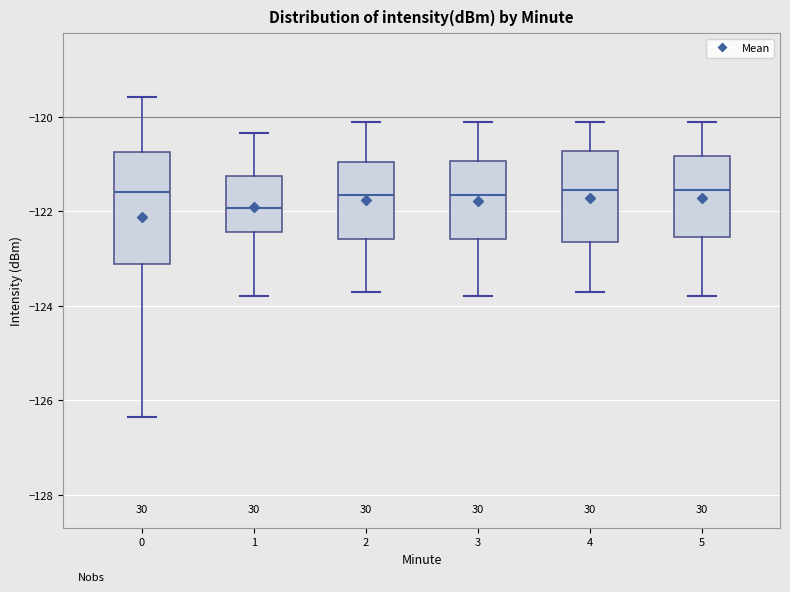

Where does the upper whisker of the box at x = 3 end on the y-axis? The values are not printed on the chart, so give them approximately, as read against the axis.

-120.0